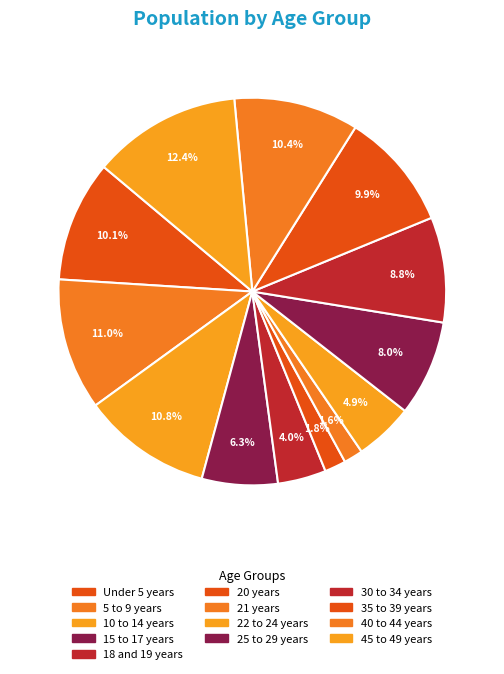

True or false: 15 to 17 years accounts for 1% of the total.

False